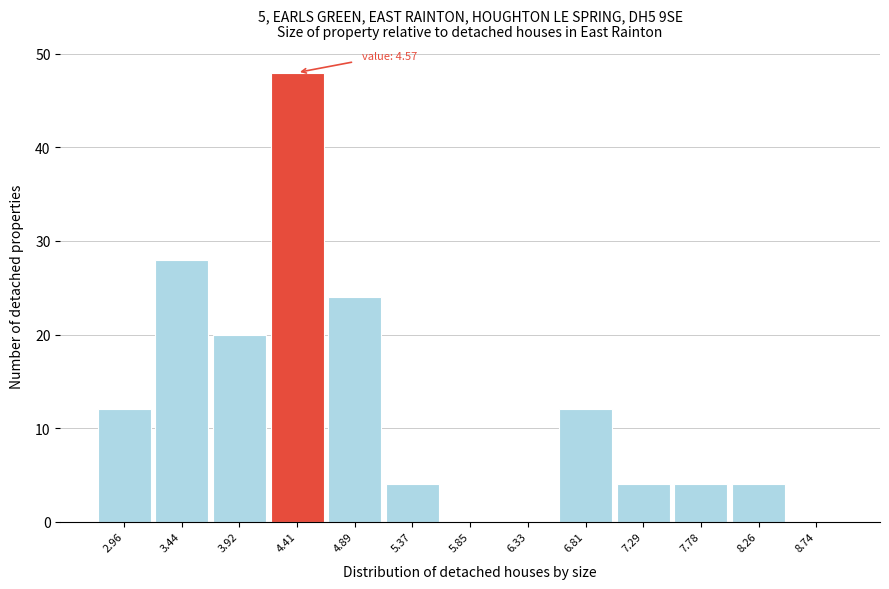

Which range on the x-axis has the tallest bar?

4.15 to 4.65